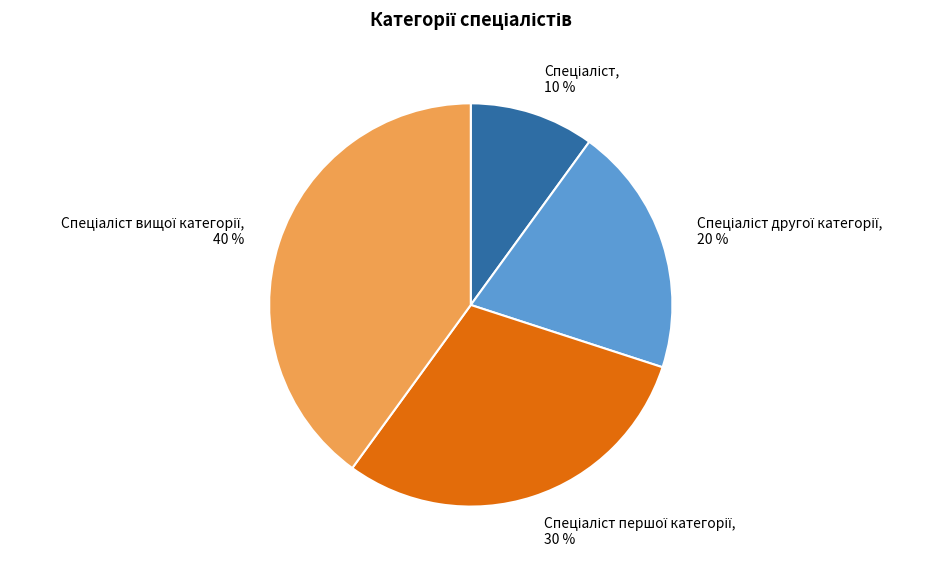

Does any single category account for the majority?

No